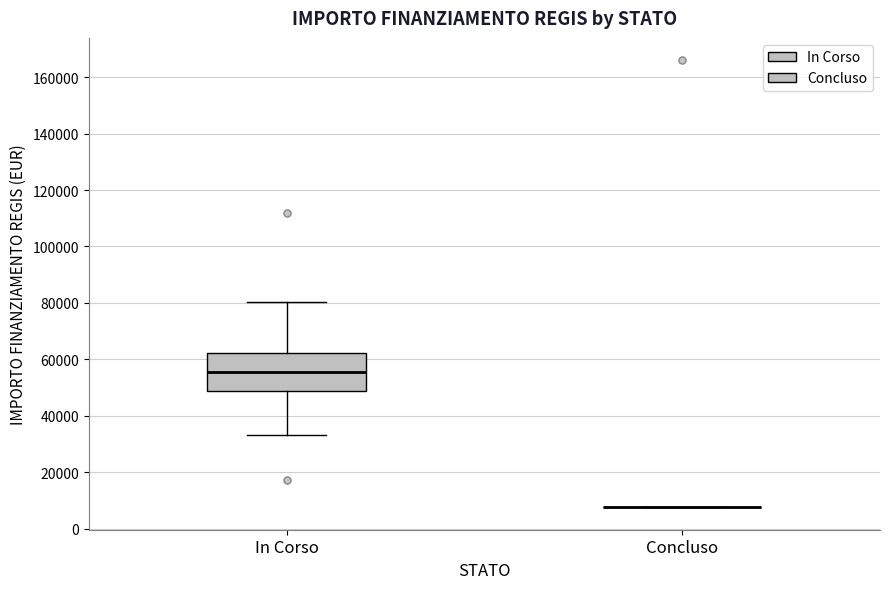

Which box is the tallest, from its lower edge to its upper edge?

In Corso